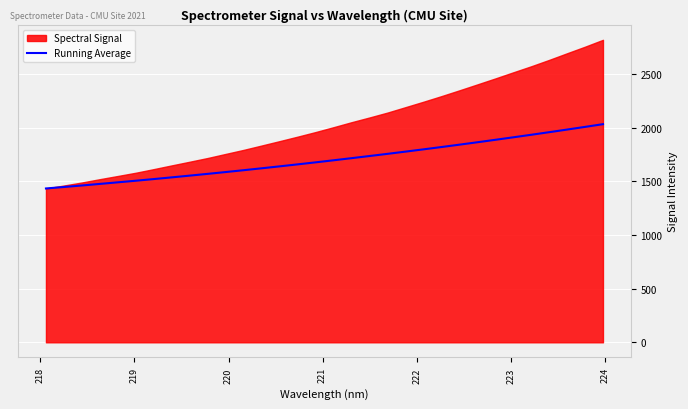

Reading right to left, list all the values displayed in this chart.

2031.4	2006.1	1981.2	1956.7	1932.6	1909.0	1885.7	1862.9	1840.4	1818.4	1796.9	1775.8	1755.1	1734.8	1714.9	1695.2	1675.9	1657.1	1638.7	1620.6	1602.9	1585.7	1568.8	1552.4	1536.2	1520.3	1504.8	1489.9	1475.1	1460.4	1446.4	1432.7